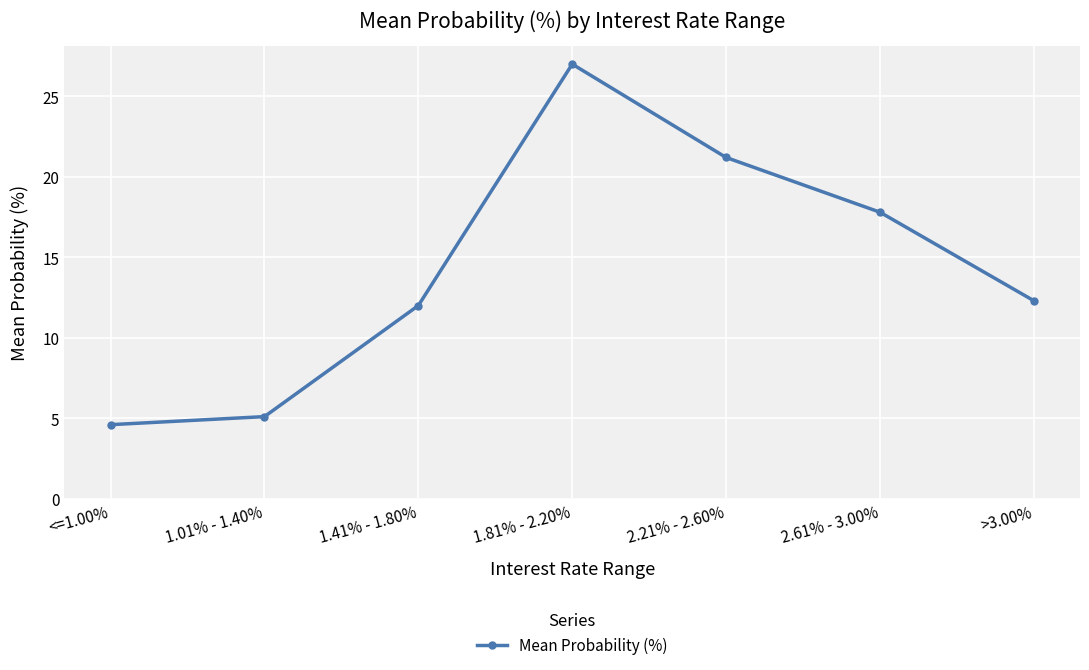

At which category does the chart reach its minimum across all series?

<=1.00%